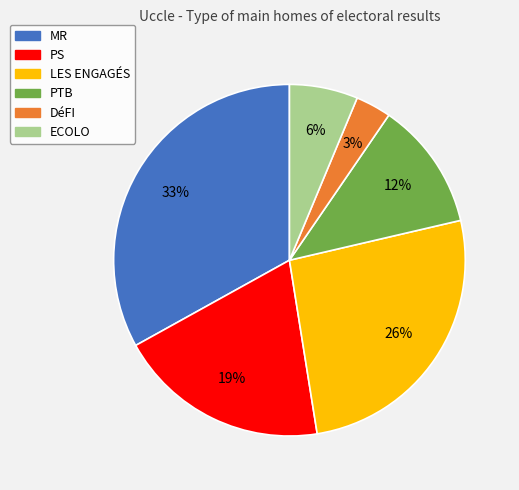

Does ECOLO account for over 50% of the chart?

No